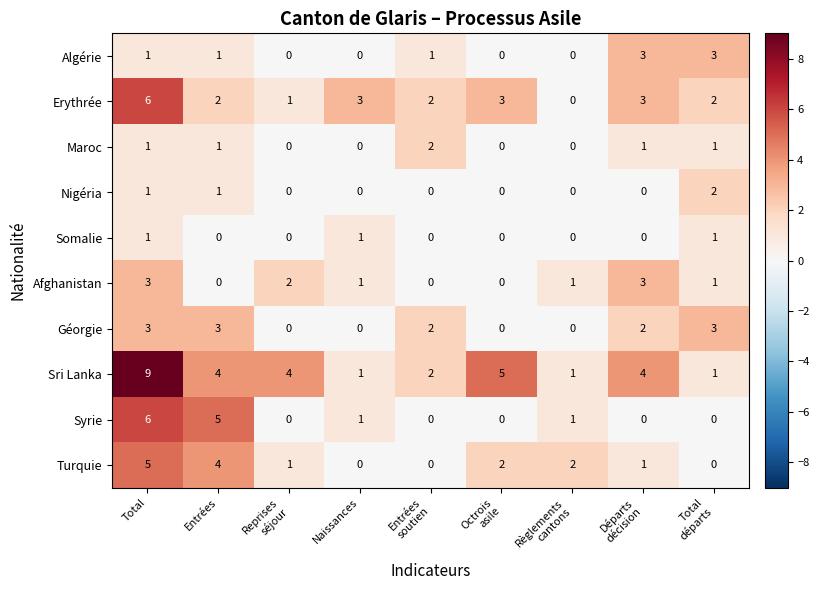

What is the sum of all Sri Lanka values?

31